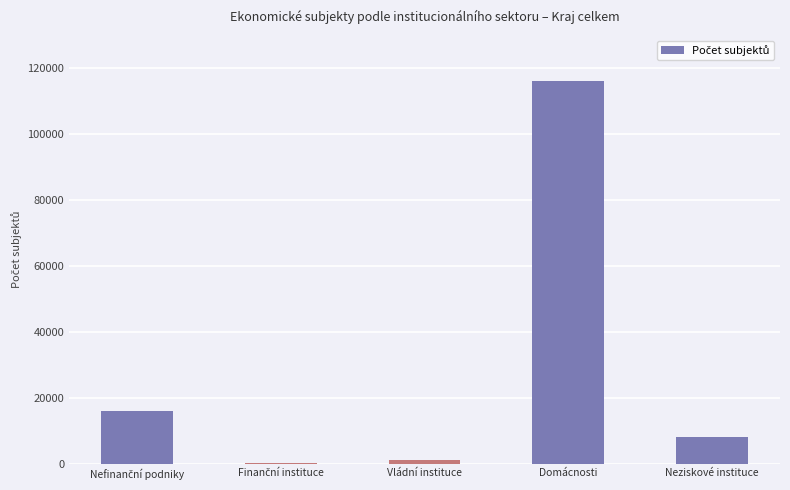

Reading right to left, extract all data points from this chart.

8073	116119	1170	92	15889